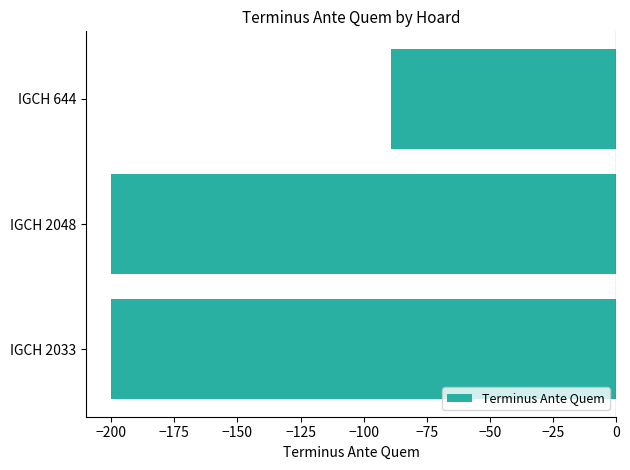

What is the minimum value shown in the chart?

-200